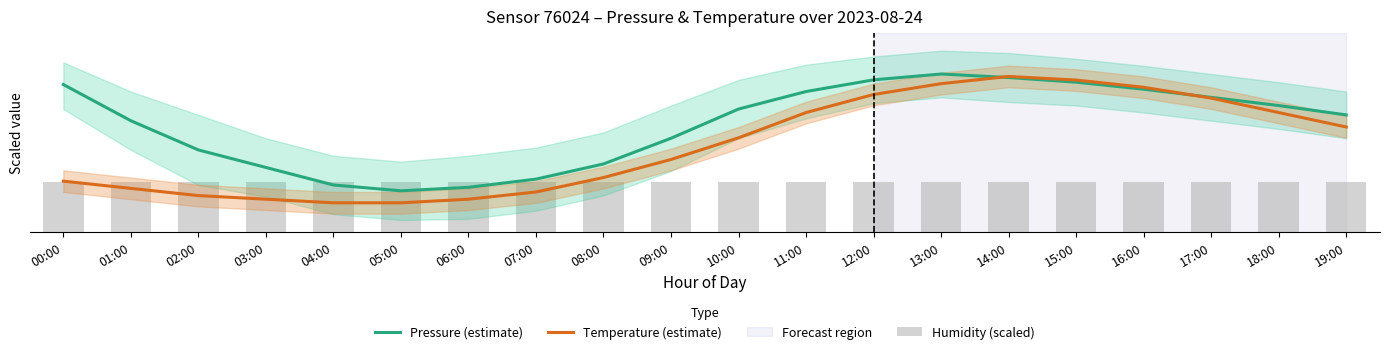

Is it true that Temperature (estimate) equals 1.2 at 02:00?

False